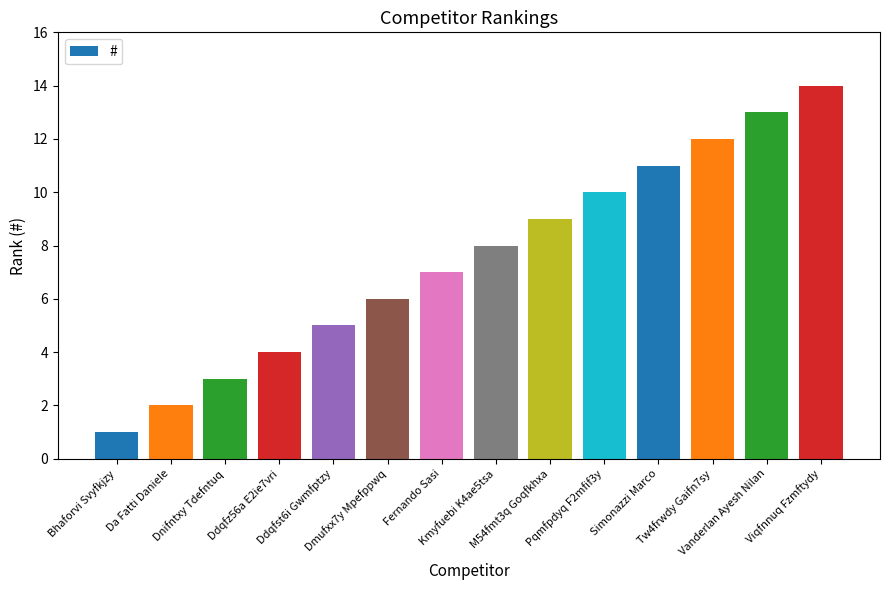

What is the difference between the maximum and minimum values?

13